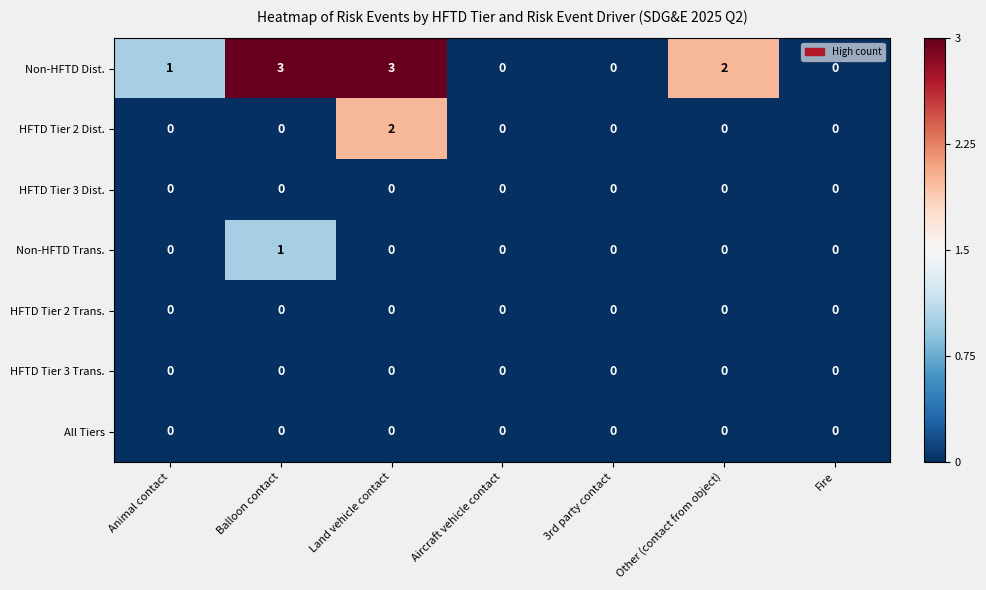

What is the maximum value shown in the chart?

3